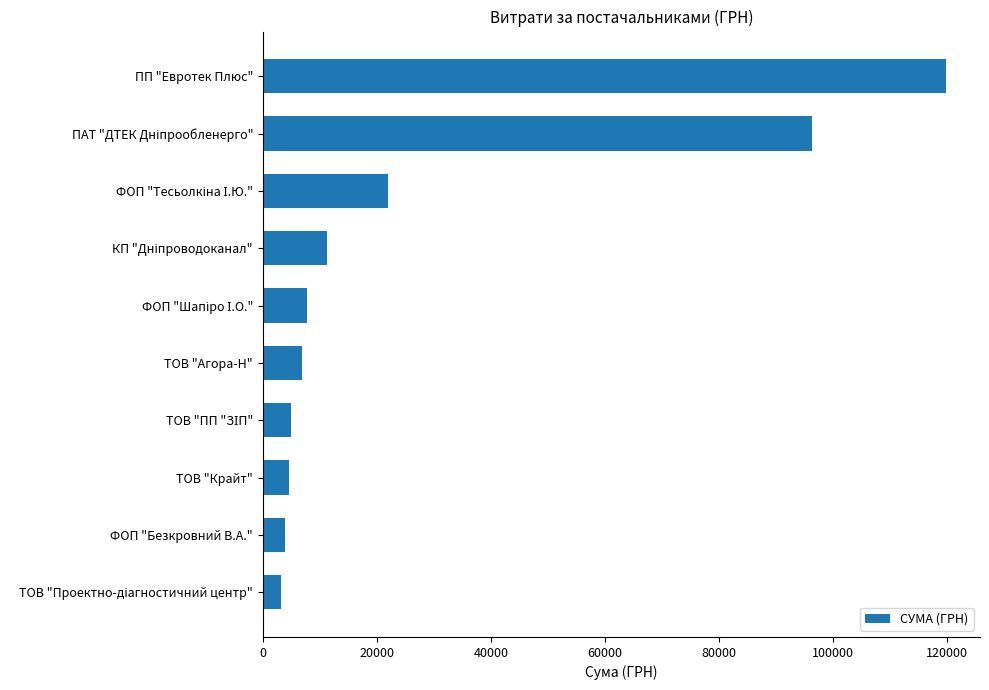

What is the sum of all values?

280695.7